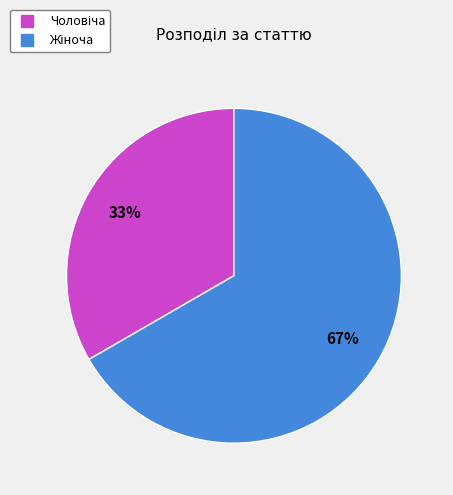

Does any single category account for the majority?

Yes